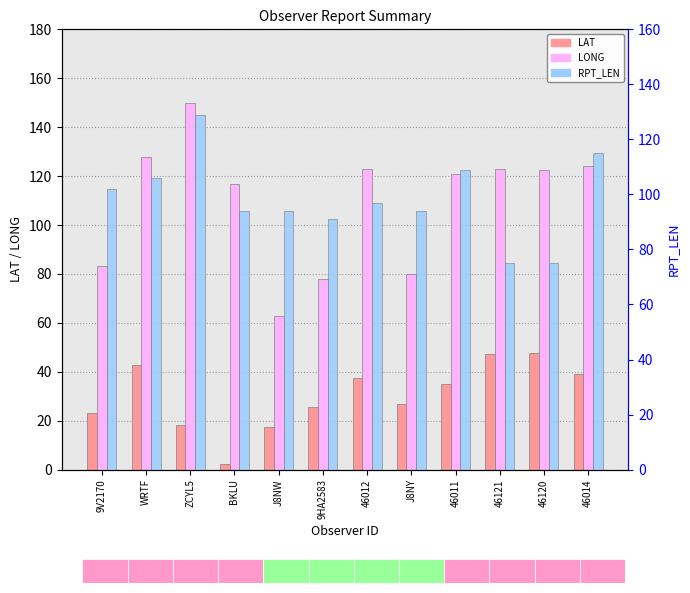

Where does the LAT series first go above 35?

WRTF